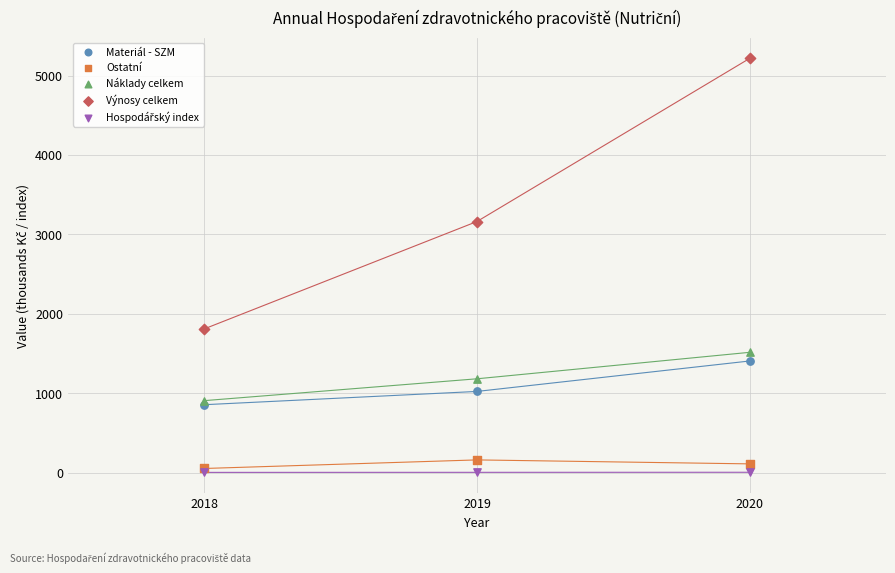

Which series contains the highest Y value?

Výnosy celkem